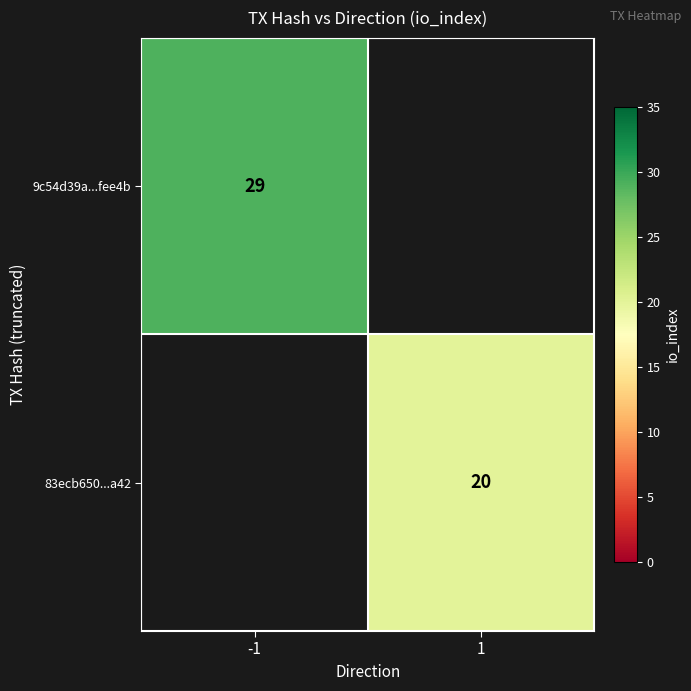

Is the value of 83ecb650...a42 at 1 greater than the value of 9c54d39a...fee4b at -1?

No